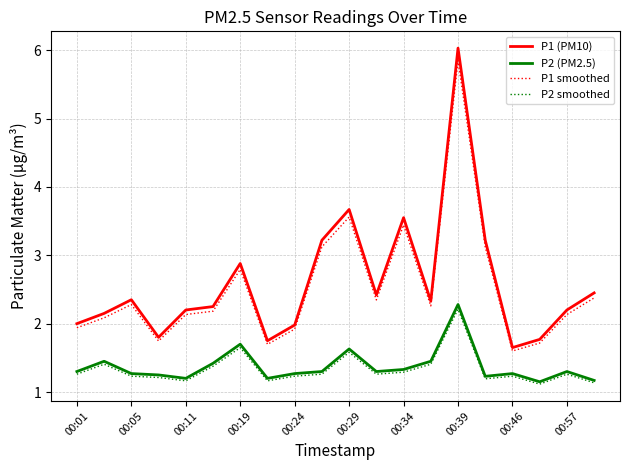

What is the highest value of the P2 smoothed series?

2.2